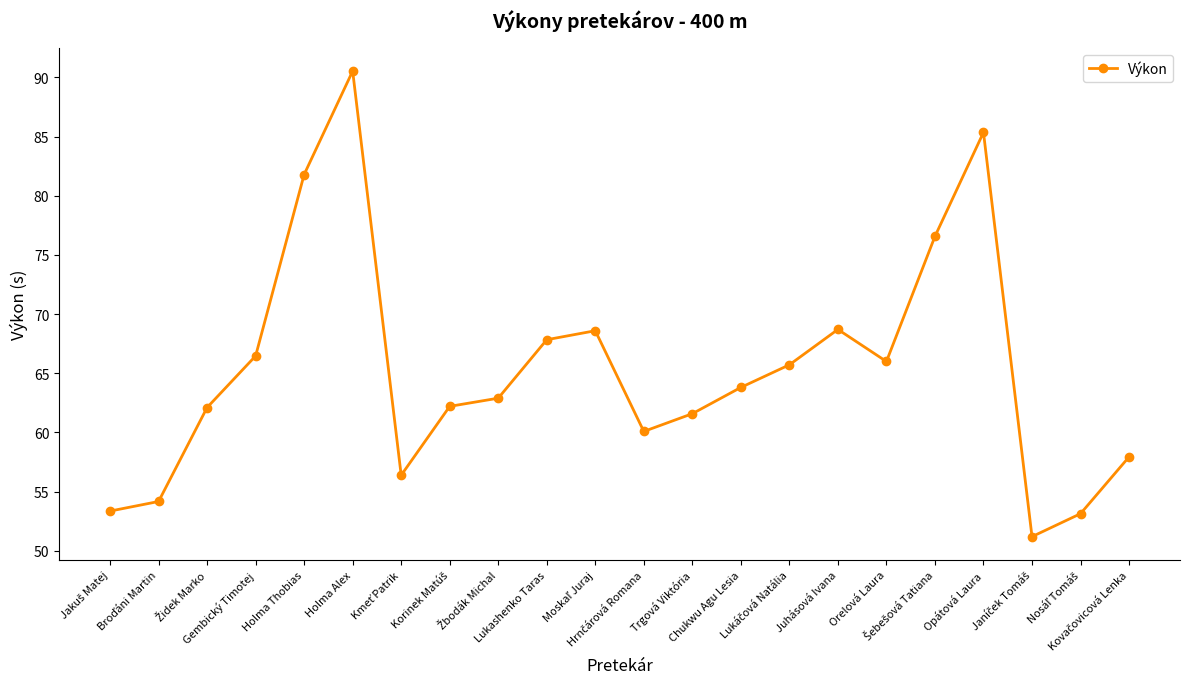

Is it true that the value at Chukwu Agu Lesia is 63.8?

True